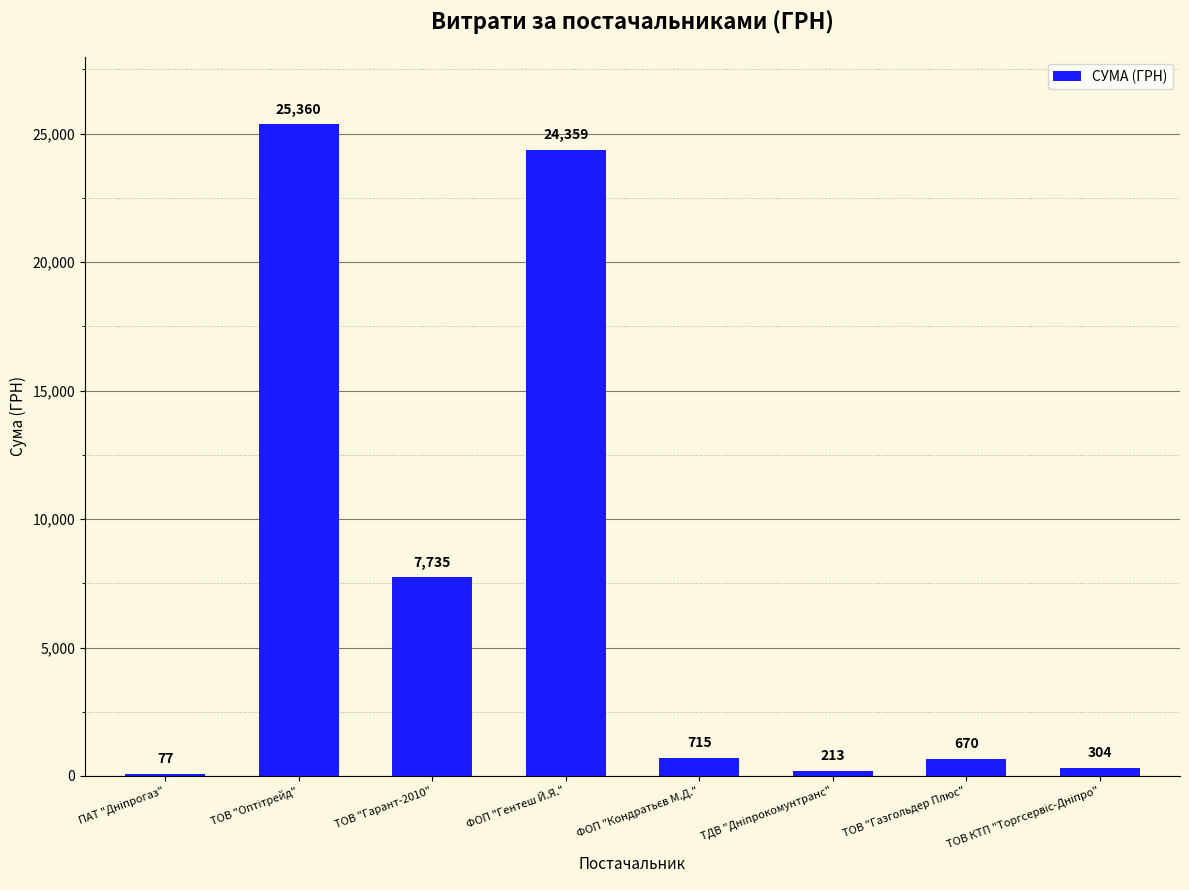

What is the greatest value displayed?

25360.0